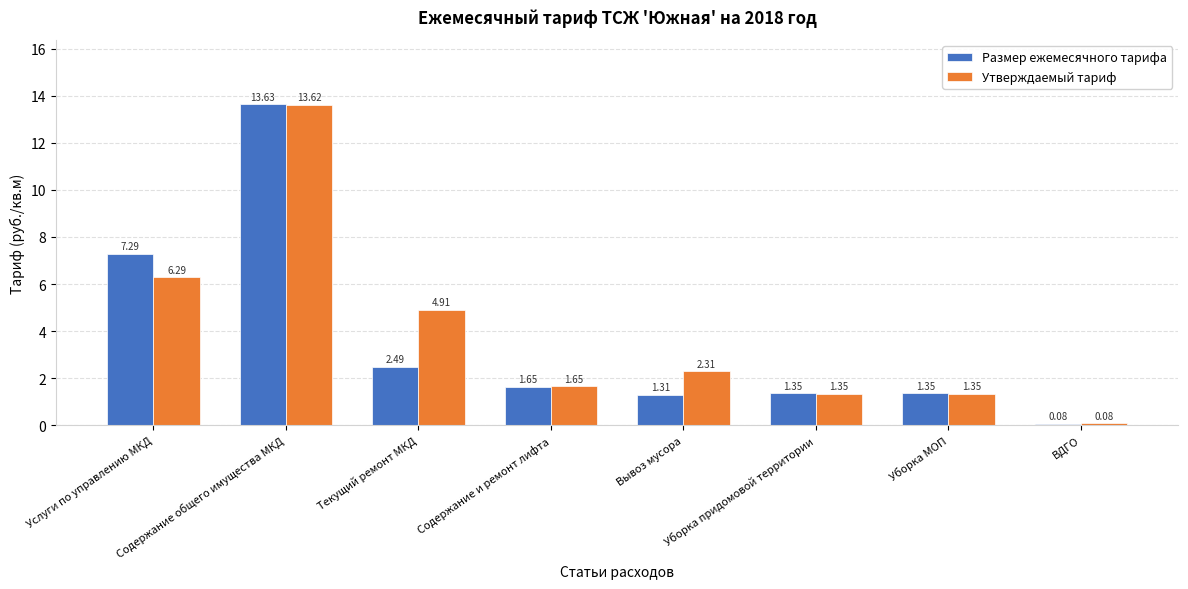

How many groups of bars are there?

8